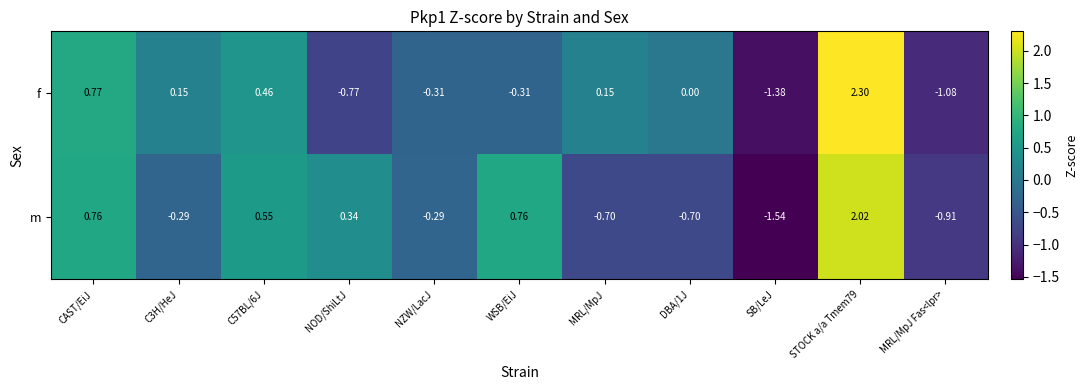

Which category has the lowest value across all series?

SB/LeJ